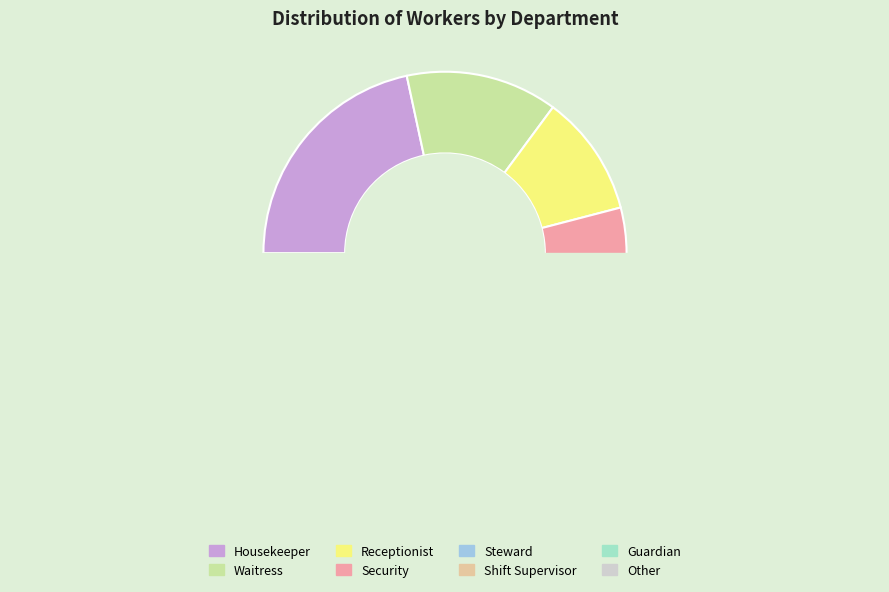

Do Security and Waitress together represent more than half of the pie?

No